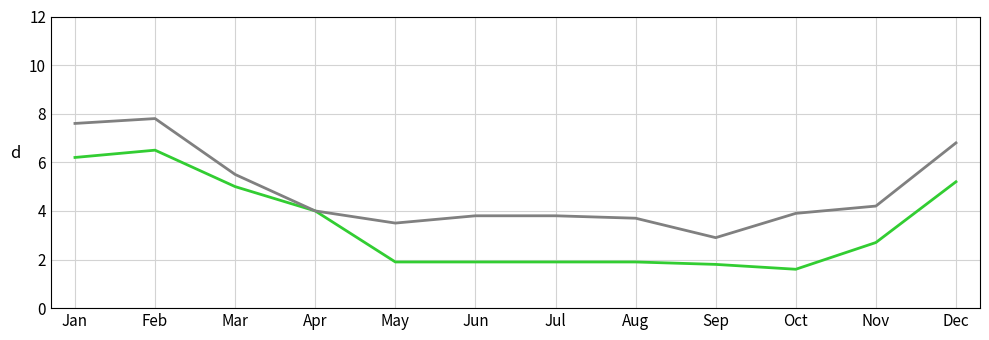

What is the smallest value displayed?

1.6